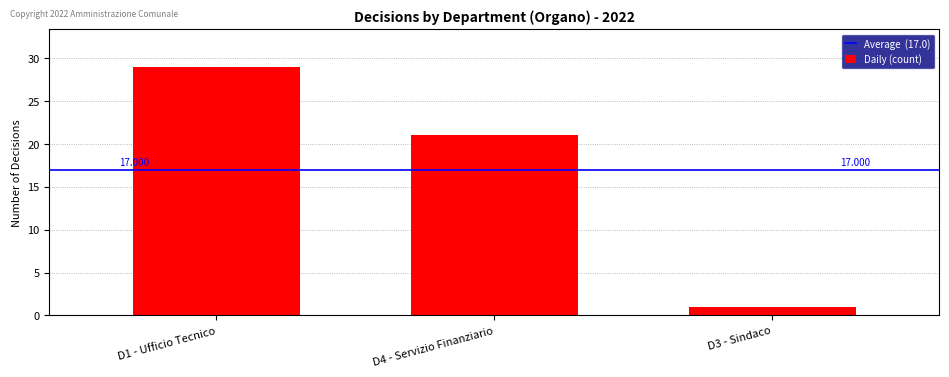

True or false: the data shows 1 at D3 - Sindaco.

False